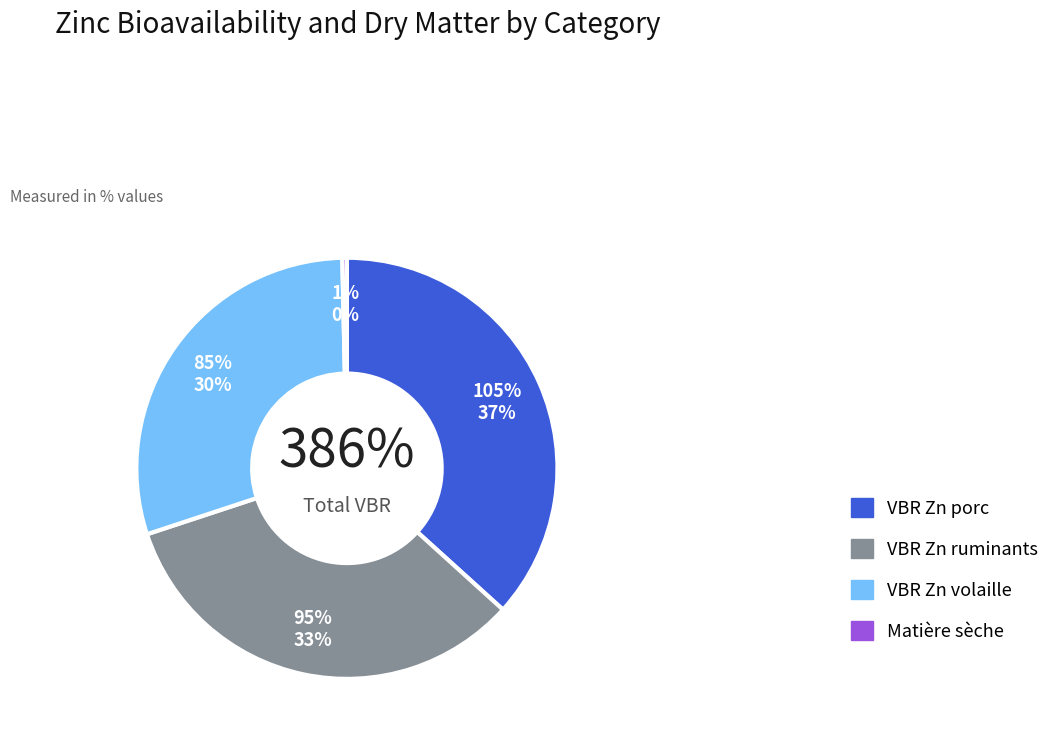

What is the change in value from VBR Zn ruminants to Matière sèche?

-94